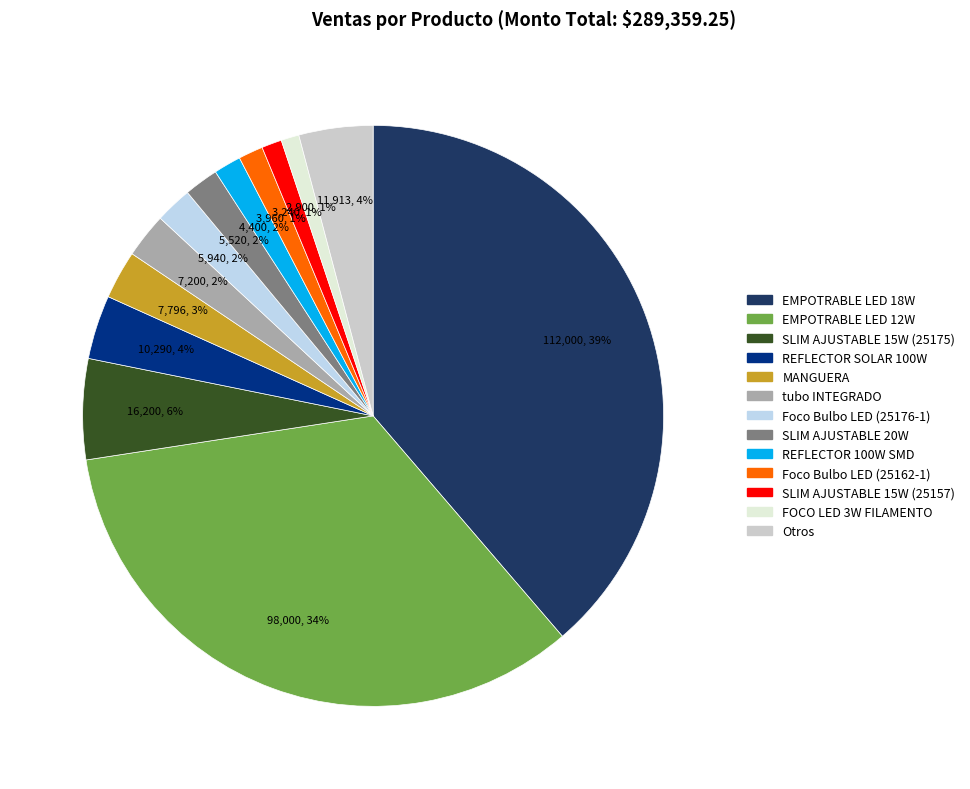

Count the number of slices in the pie.

13